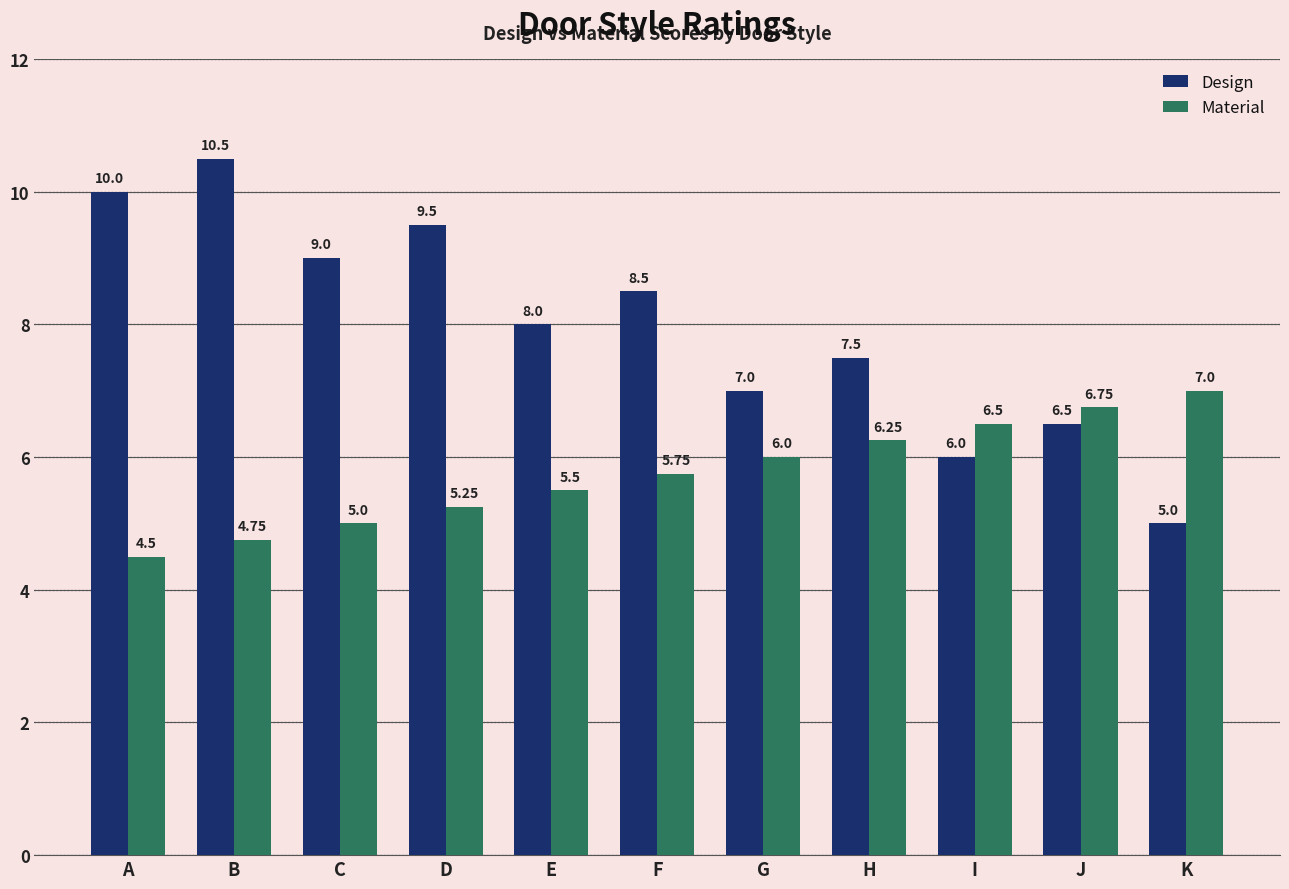

List the series in order of their peak value, lowest first.

Material, Design